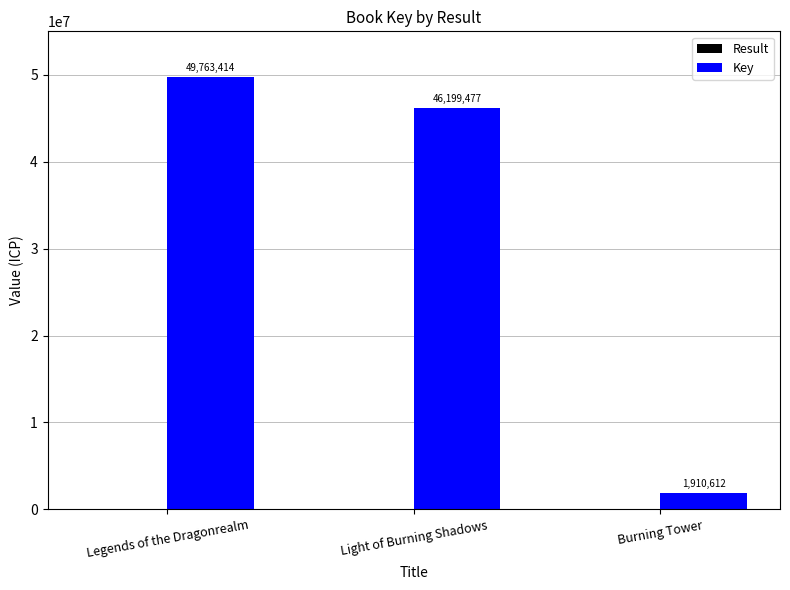

Is it true that Key equals 46199477 at Light of Burning Shadows?

True